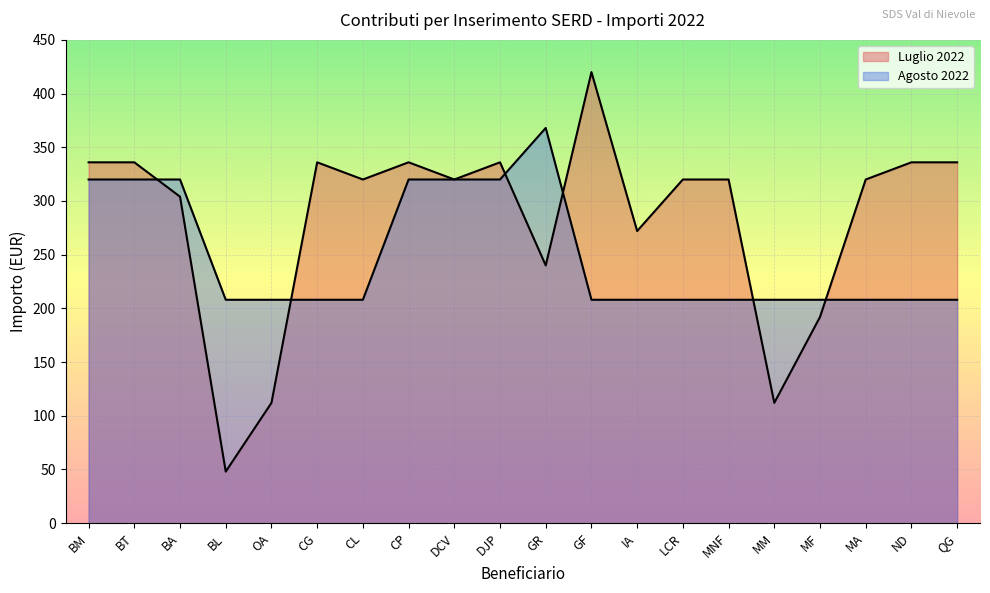

What position from the right is GF?

9